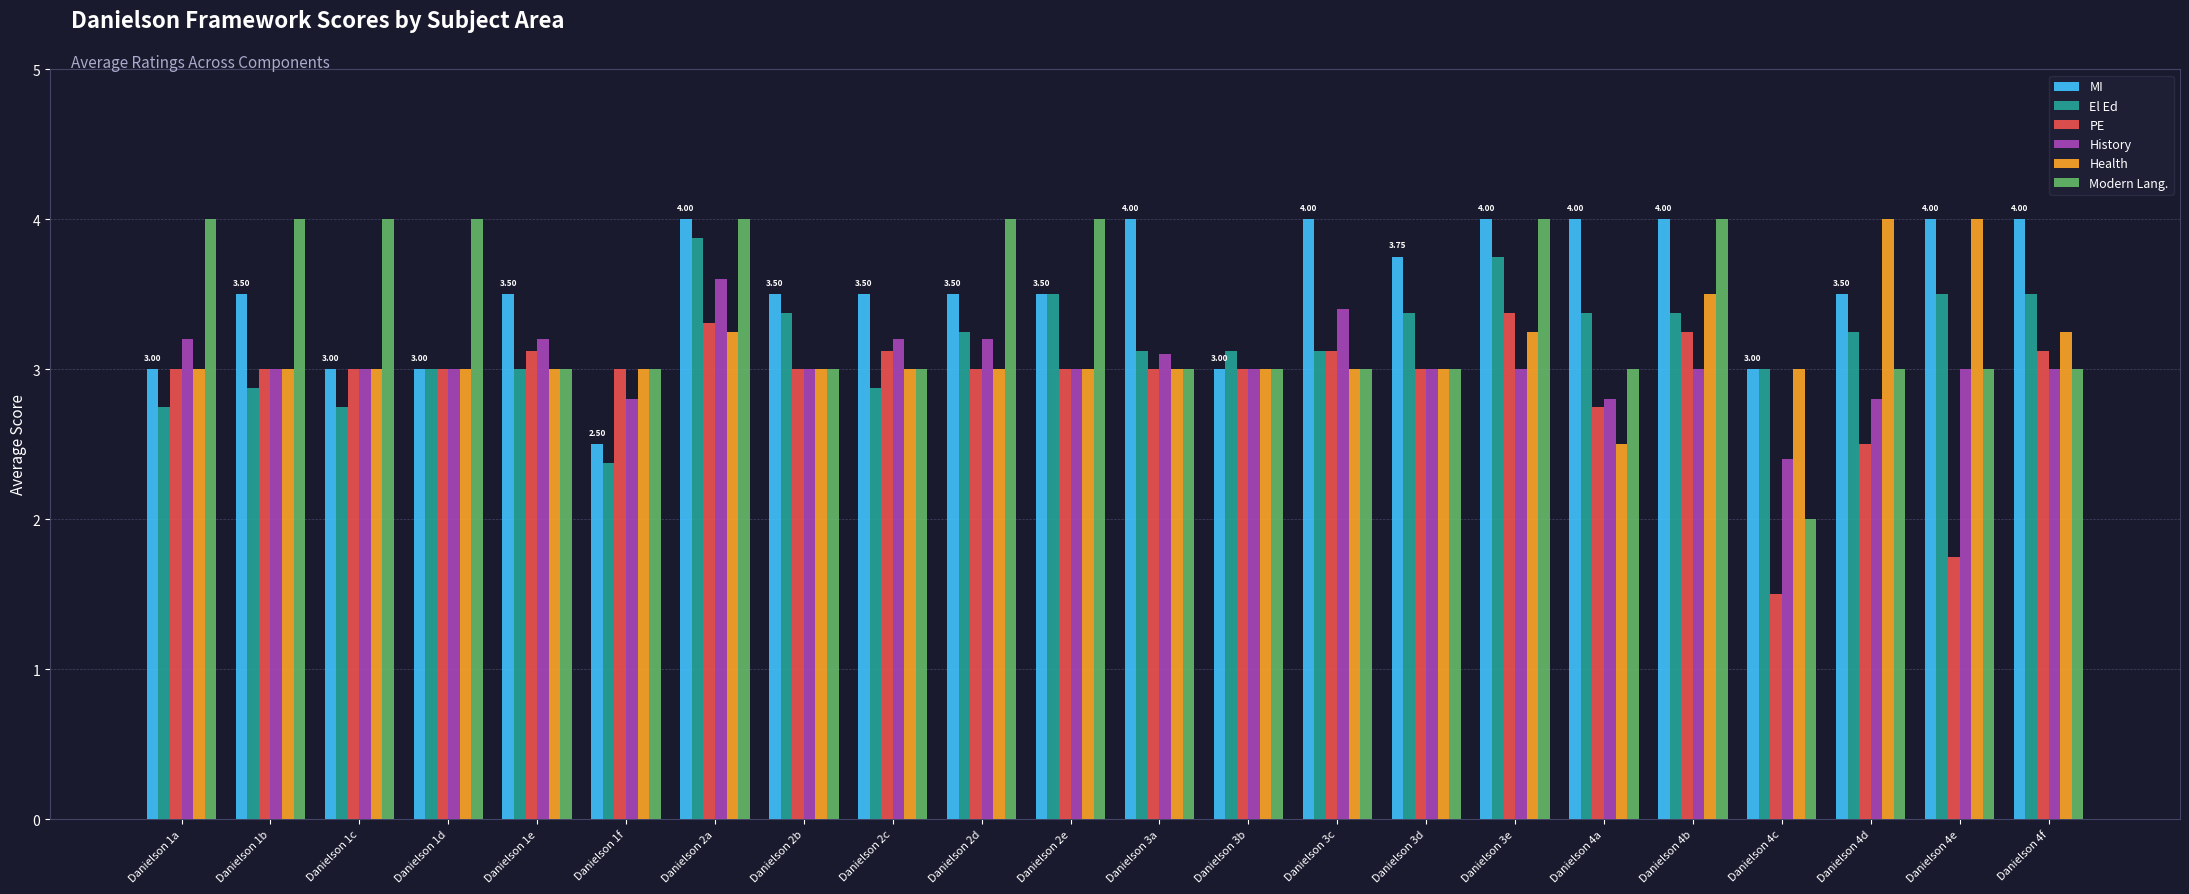

What is the difference between the History values at Danielson 3c and Danielson 1b?

0.4